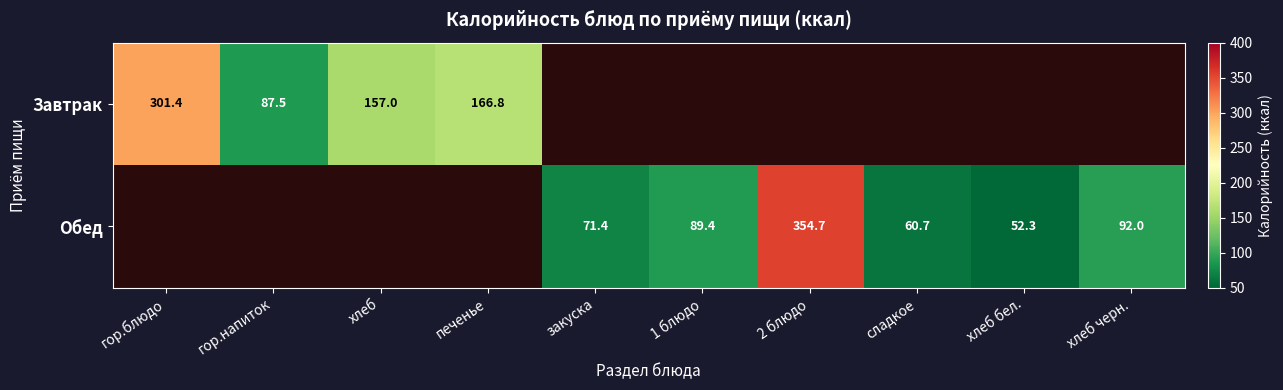

At which category does the chart reach its minimum across all series?

хлеб бел.